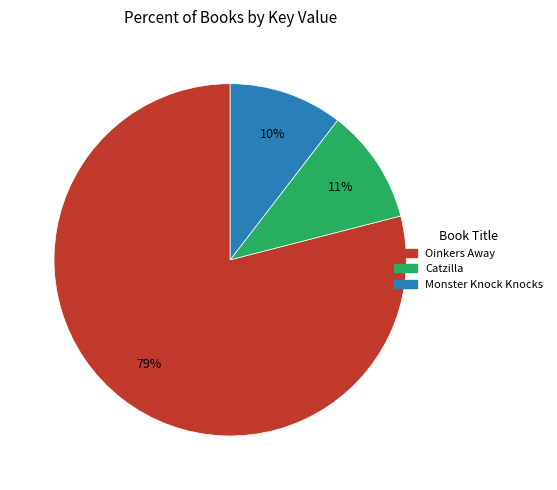

To the nearest percent, what is the difference between the largest and smallest slice percentages?

69%